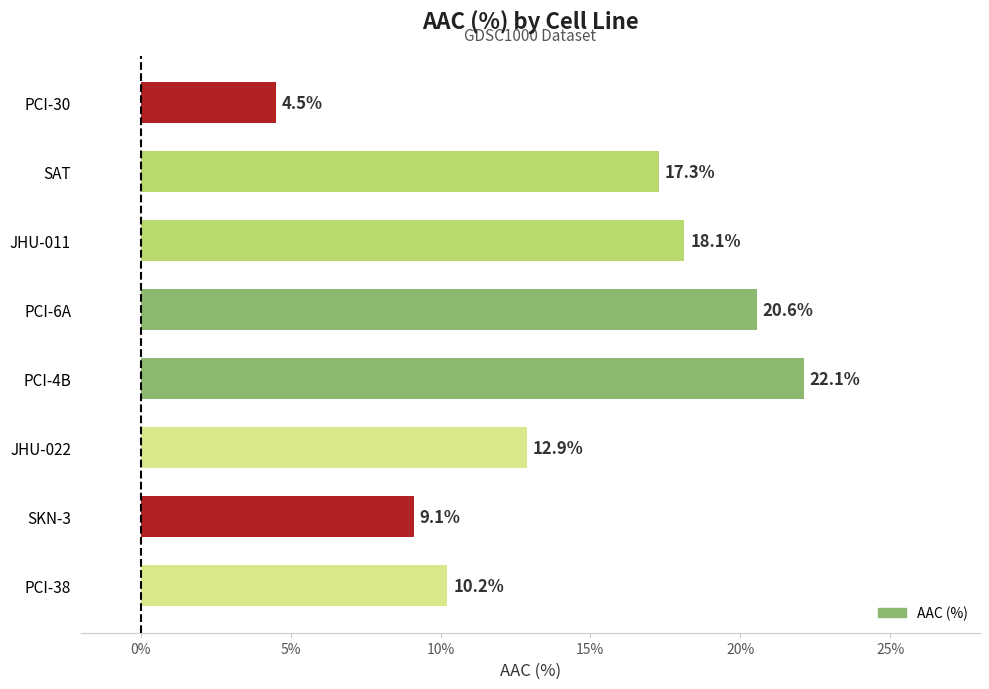

At which label is the value closest to 13?

JHU-022